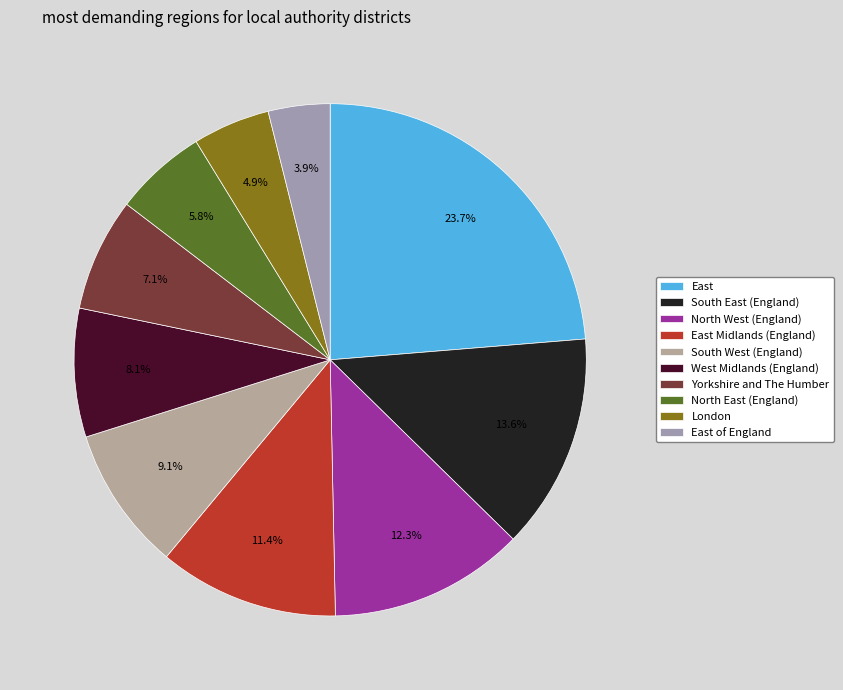

The East of England slice represents 4% of the pie. True or false?

True